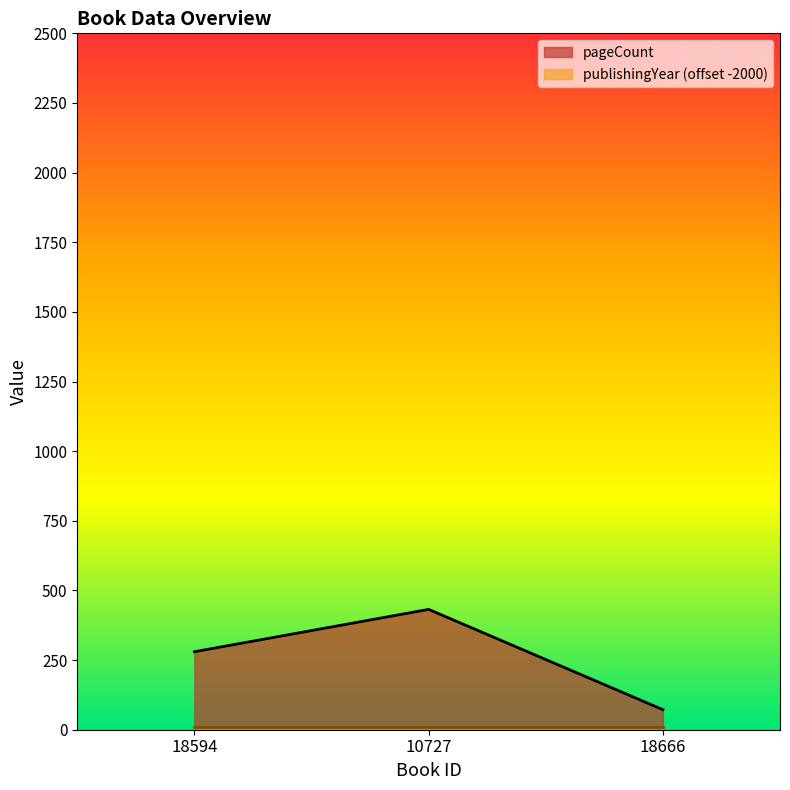

What is the approximate value at 18594, to the nearest 50?

300